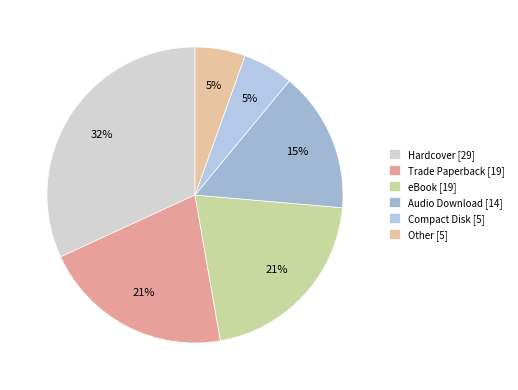

Is eBook the majority of the pie?

No